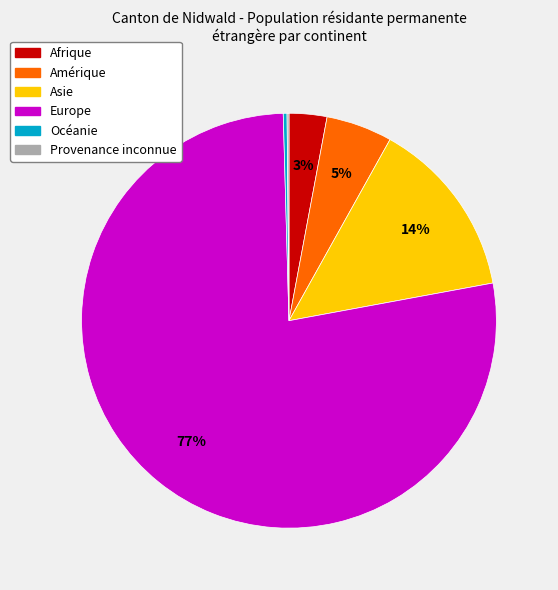

Does any single category account for the majority?

Yes